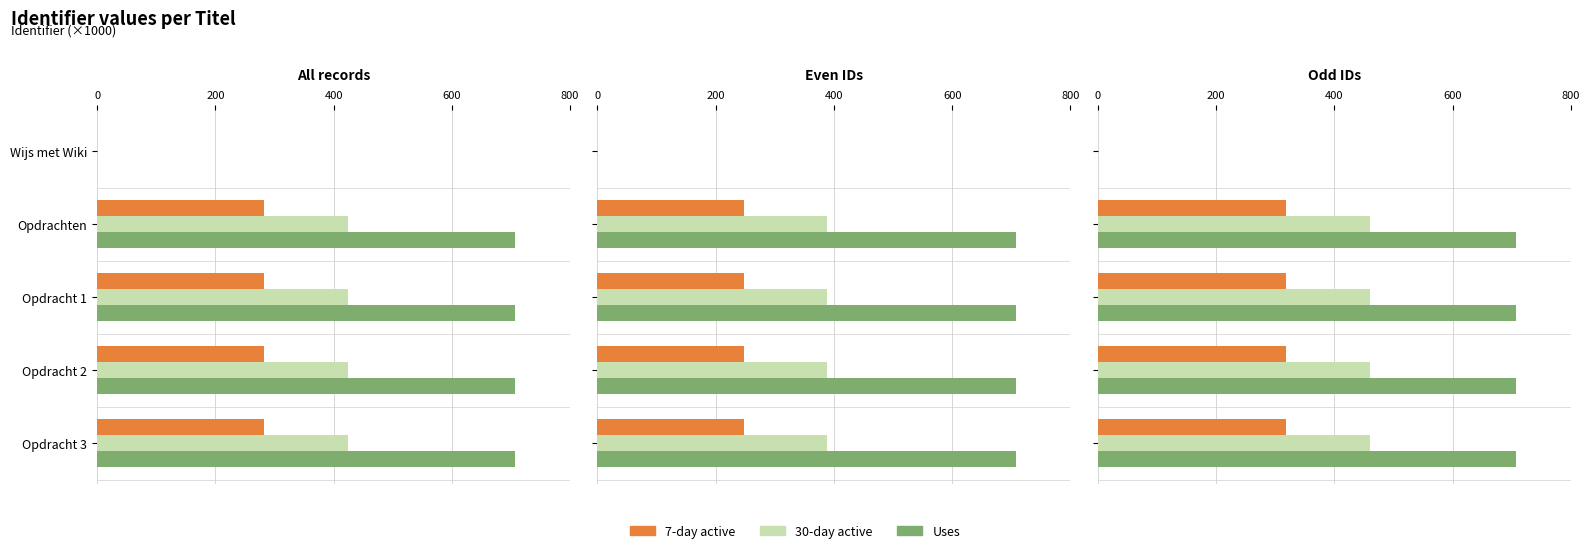

What is the difference between the highest and lowest values at Opdracht 3?

389.0